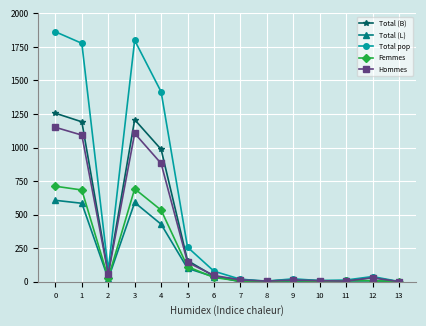

What is the maximum value shown in the chart?

1863